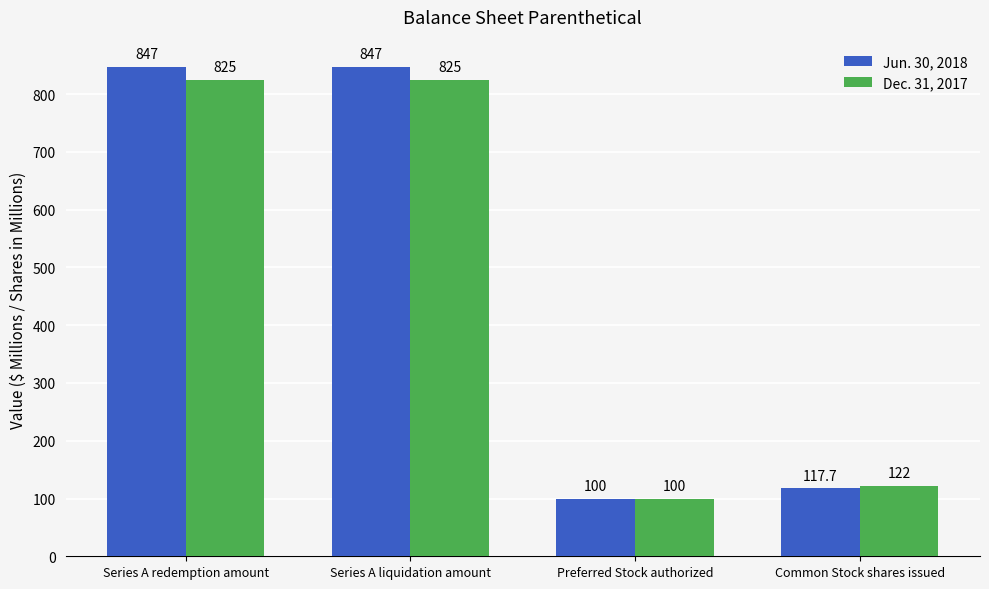

Is the value of Jun. 30, 2018 at Common Stock shares issued greater than the value of Dec. 31, 2017 at Series A redemption amount?

No